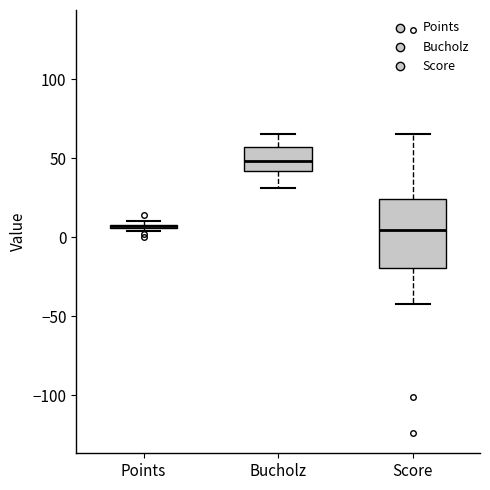

Which box is the tallest, from its lower edge to its upper edge?

Score